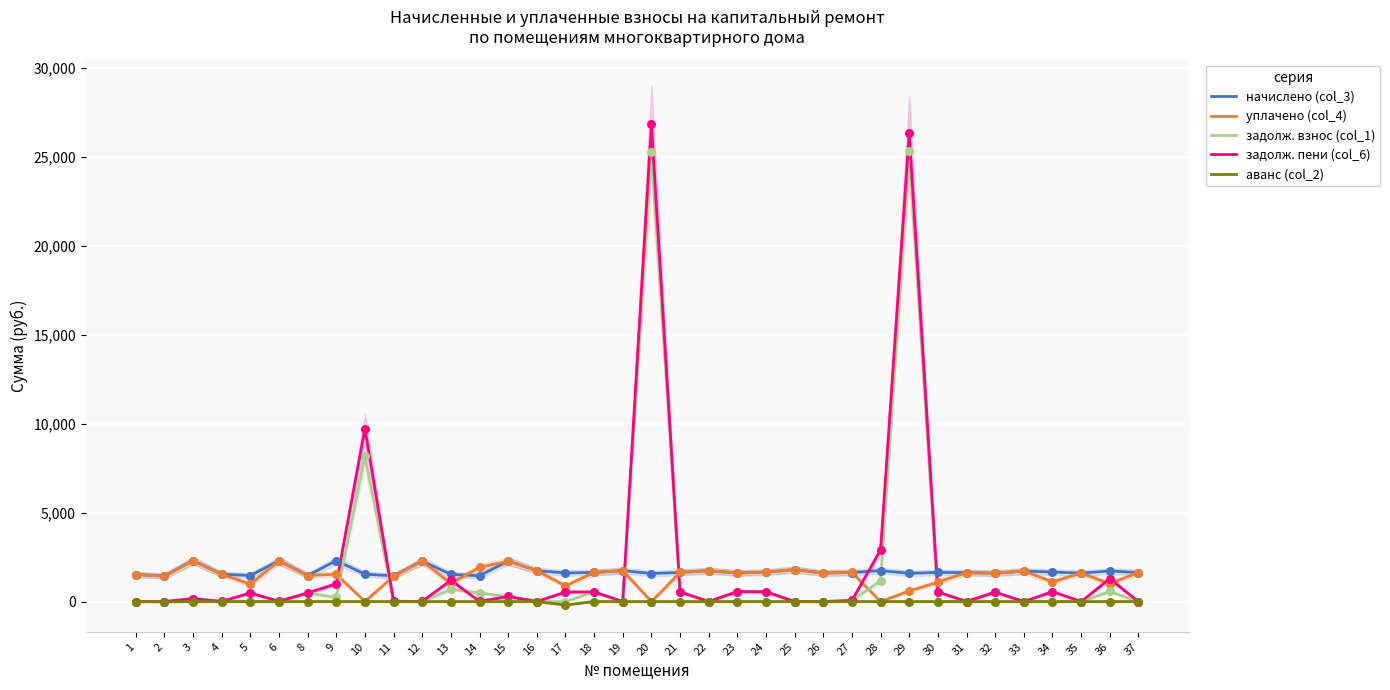

Which series has the widest spread of Y values?

задолж. пени (col_6)